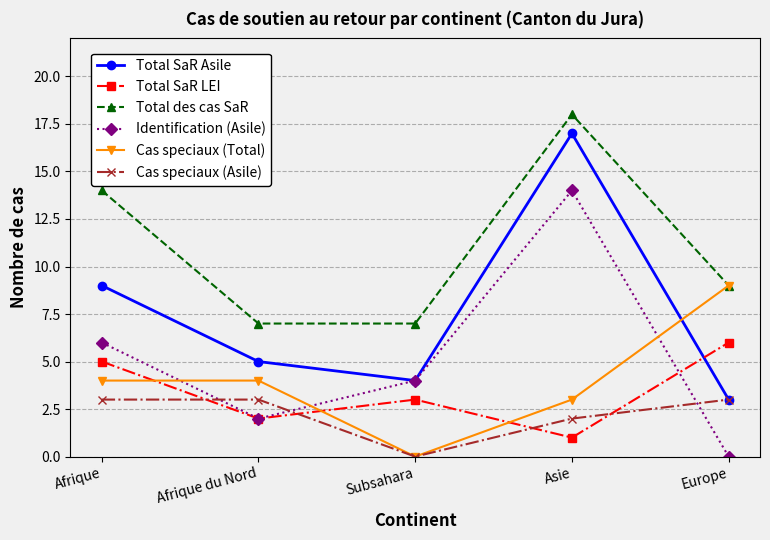

What is the sum of the Total des cas SaR values at Europe and Asie?

27